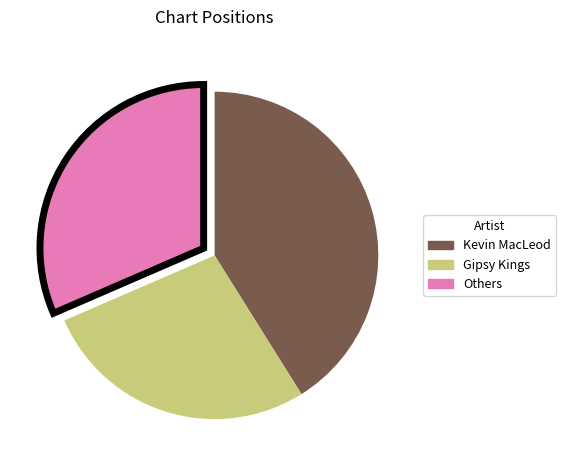

Does any single category account for the majority?

No